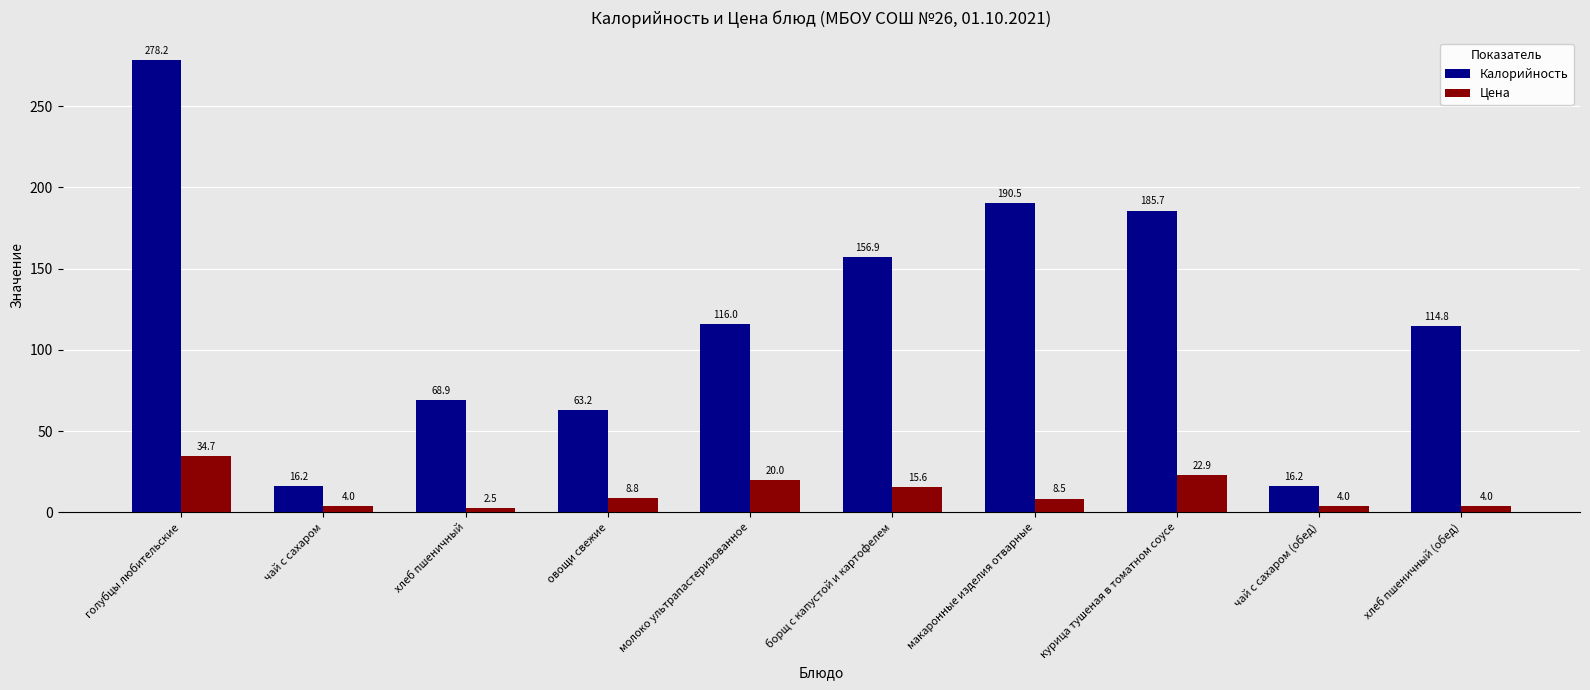

At чай с сахаром (обед), list the series in order from smallest to largest.

Цена, Калорийность